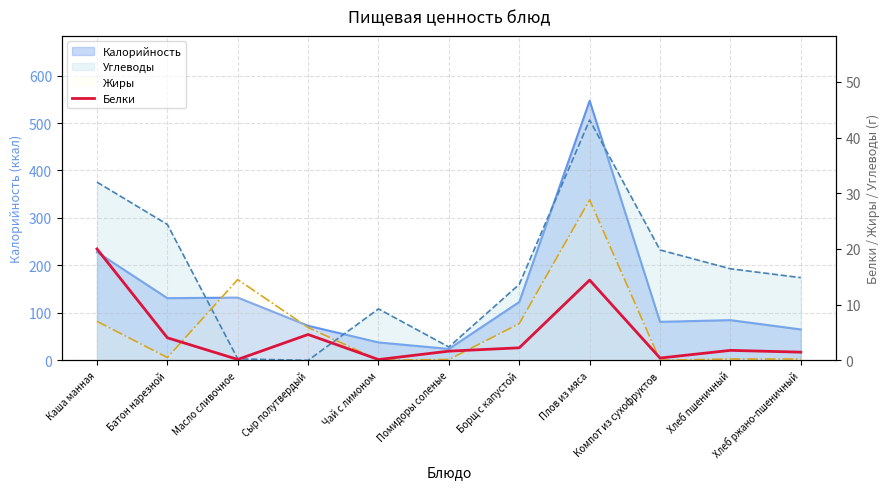

What position from the right is Плов из мяса?

4